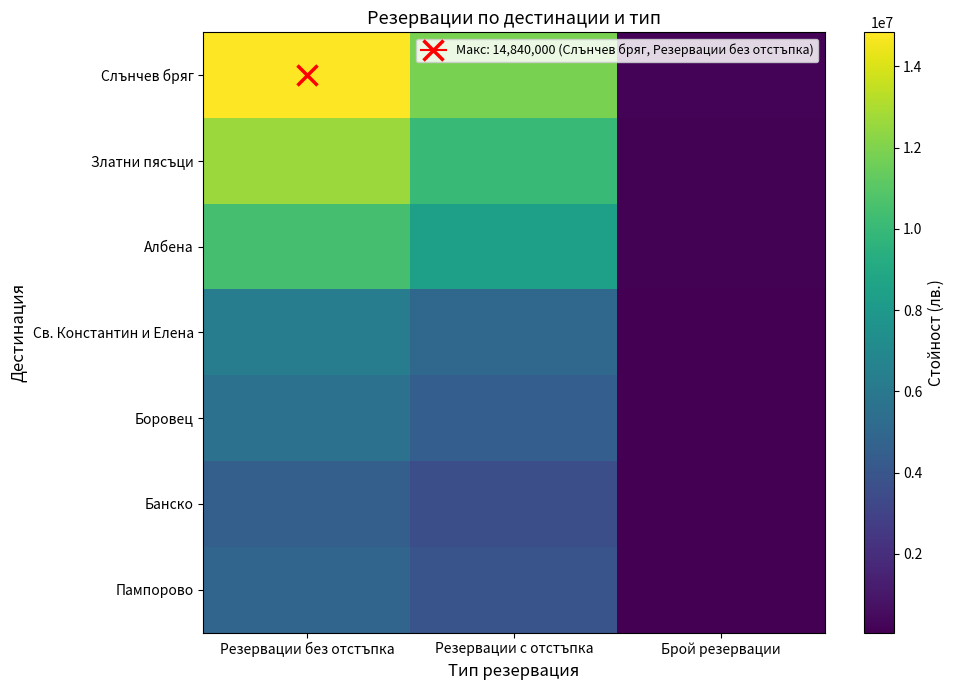

Between Резервации без отстъпка and Брой резервации, which is larger?

Резервации без отстъпка